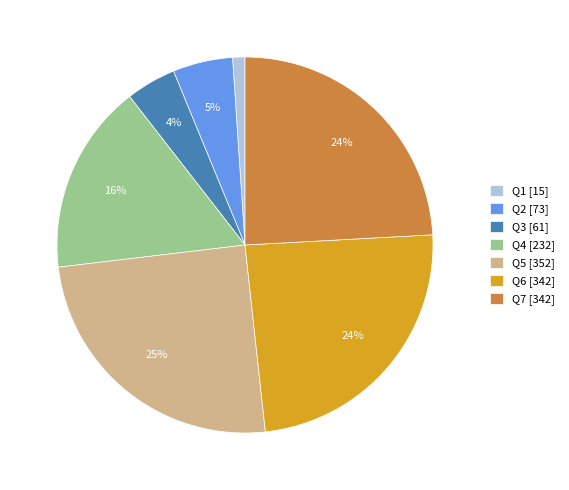

Count the number of slices in the pie.

7